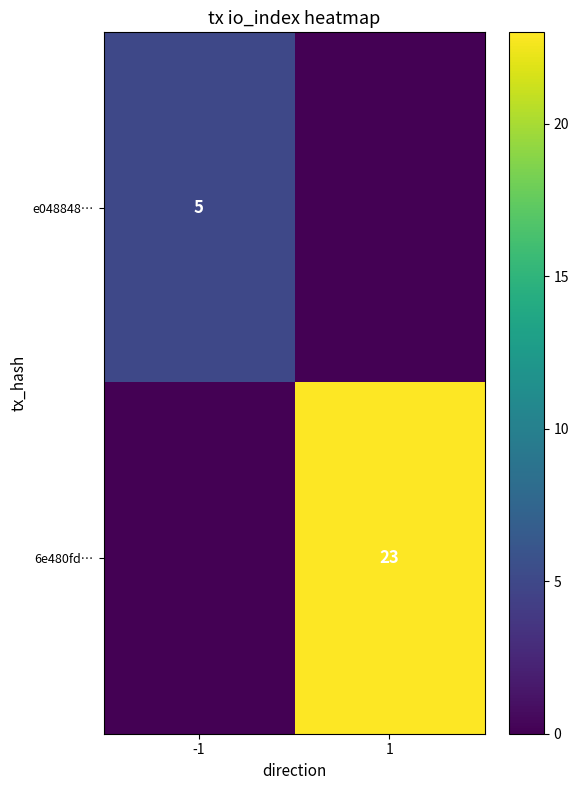

True or false: e048848… has a value of 5 at -1.

True